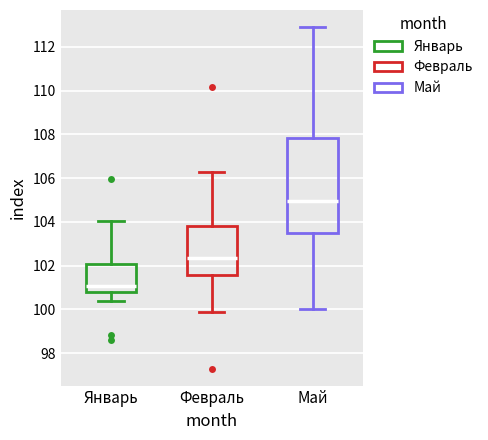

Reading left to right, read every box against the y-axis: the position of its median line, the range the box covers, and the ends of its whiskers. The values are not printed on the chart, so give them approximately, as read against the axis.

Январь: median 101.0, box 100.8 to 102.0, whiskers 100.4 to 104.0
Февраль: median 102.4, box 101.6 to 103.8, whiskers 99.8 to 106.4
Май: median 105.0, box 103.6 to 107.8, whiskers 100.0 to 113.0